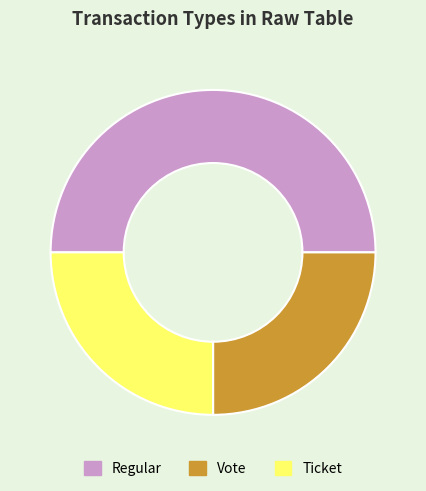

Do Regular and Ticket together represent more than half of the pie?

Yes